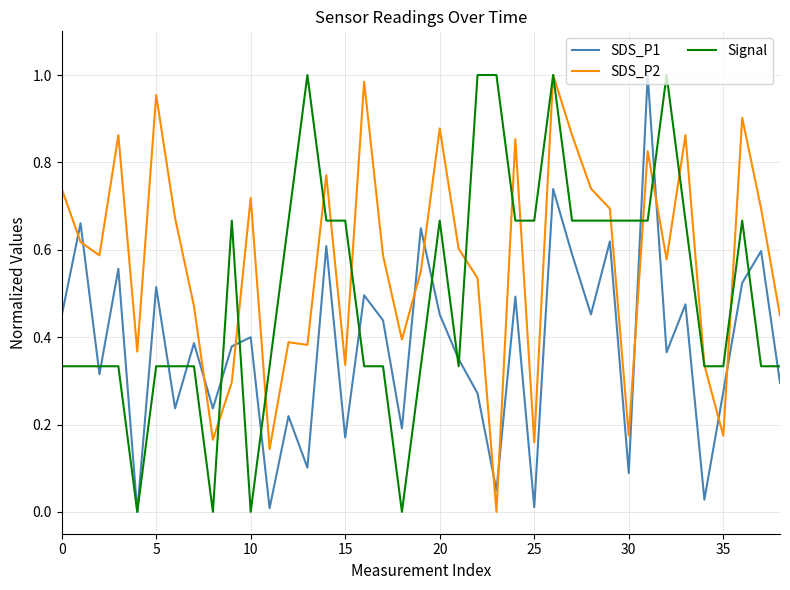

Rank the series by their average value, from highest to lowest.

SDS_P2, Signal, SDS_P1